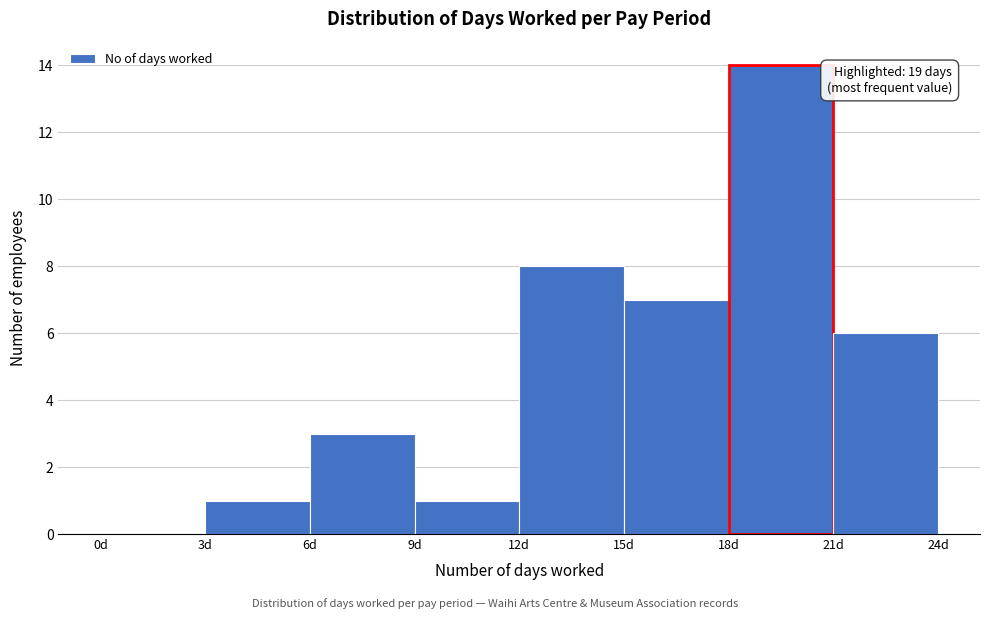

Over which range of the x-axis is the bar tallest?

18 to 21